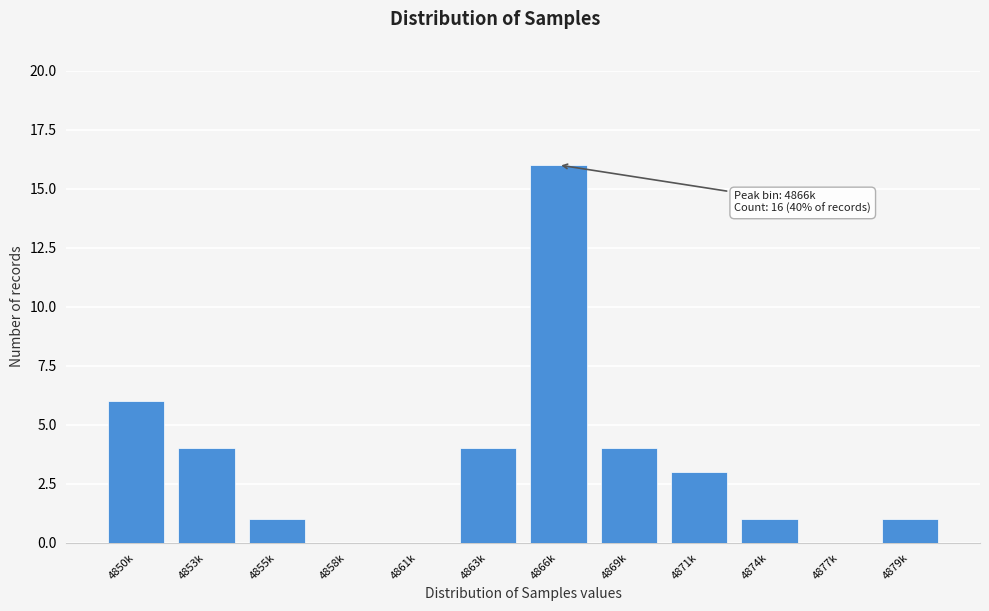

Reading left to right, what are all the values shown in this chart?

4850k=6	4853k=4	4855k=1	4858k=0	4861k=0	4863k=4	4866k=16	4869k=4	4871k=3	4874k=1	4877k=0	4879k=1